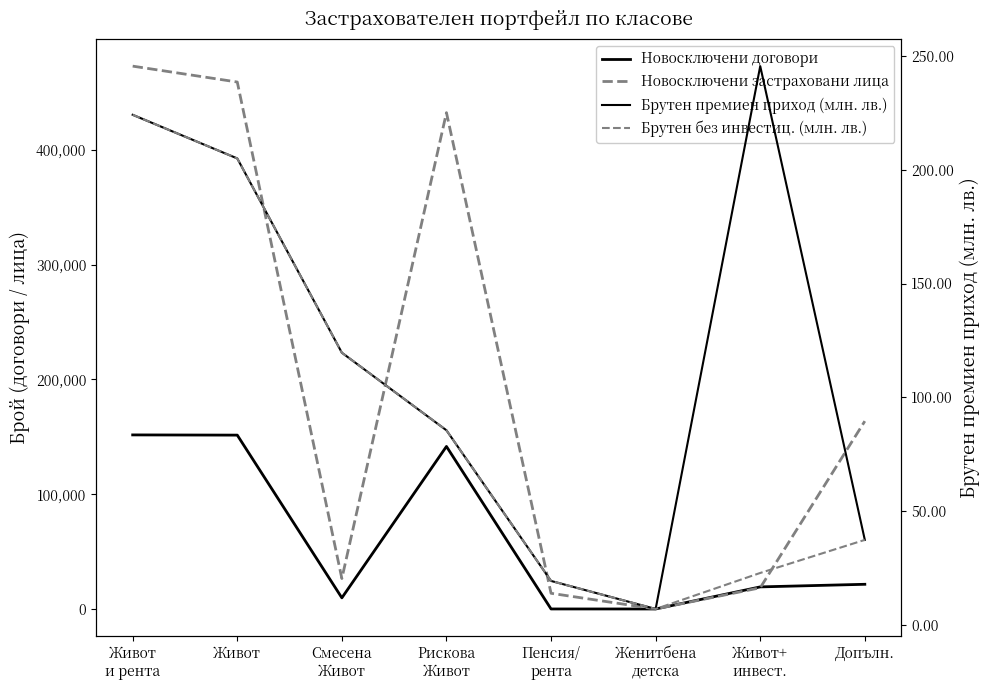

What is the difference between the highest and lowest values at Живот+
инвест.?

19373.3